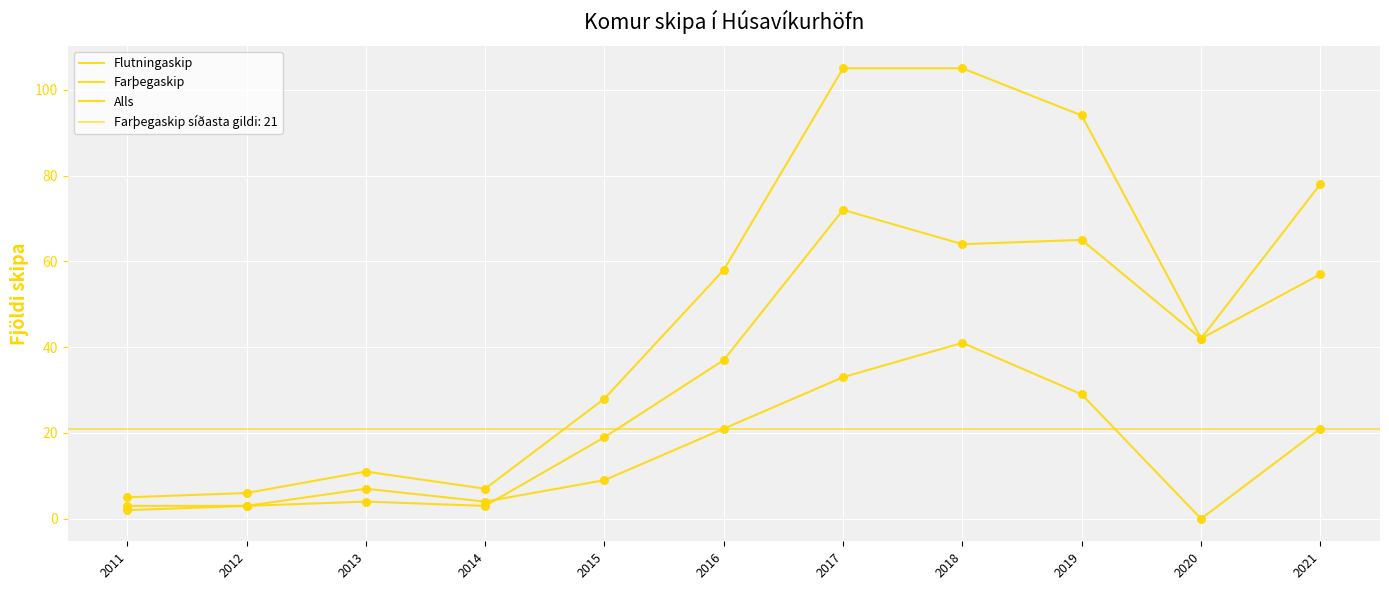

At which category is the sum across all series the highest?

2017